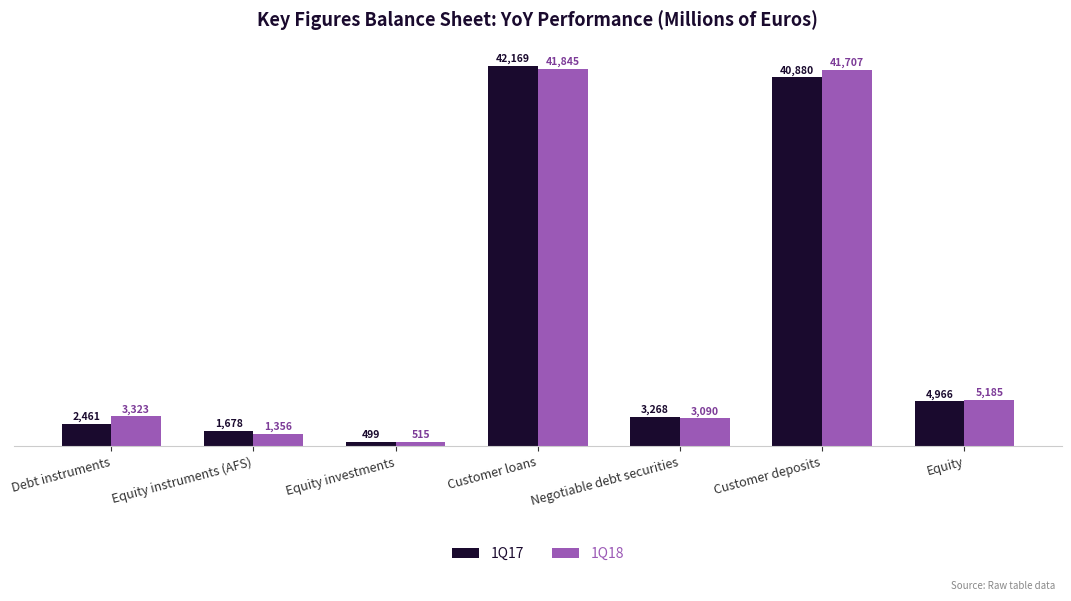

What position from the right is Equity investments?

5